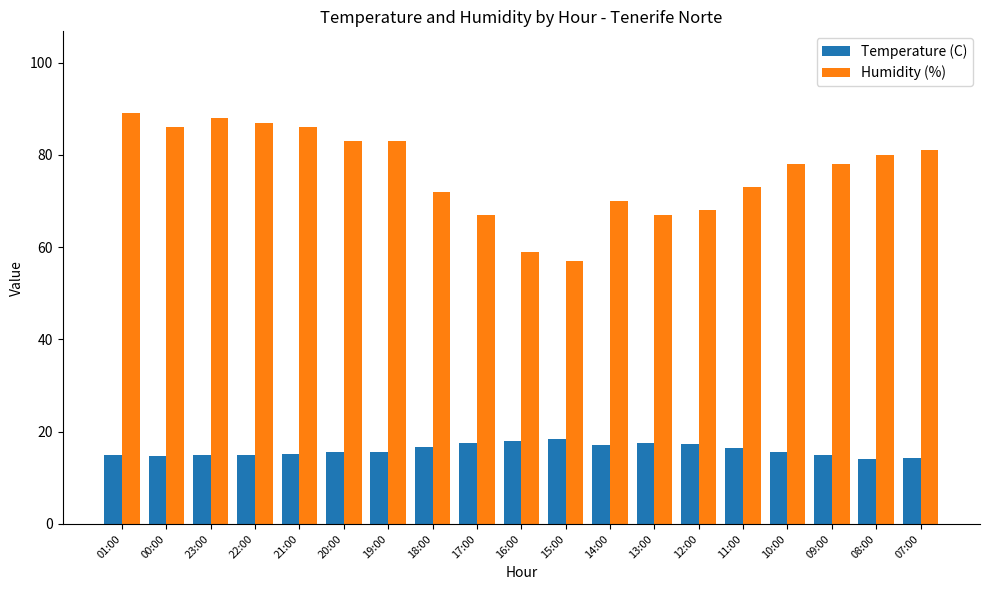

List the series in order of their overall mean, lowest first.

Temperature (C), Humidity (%)